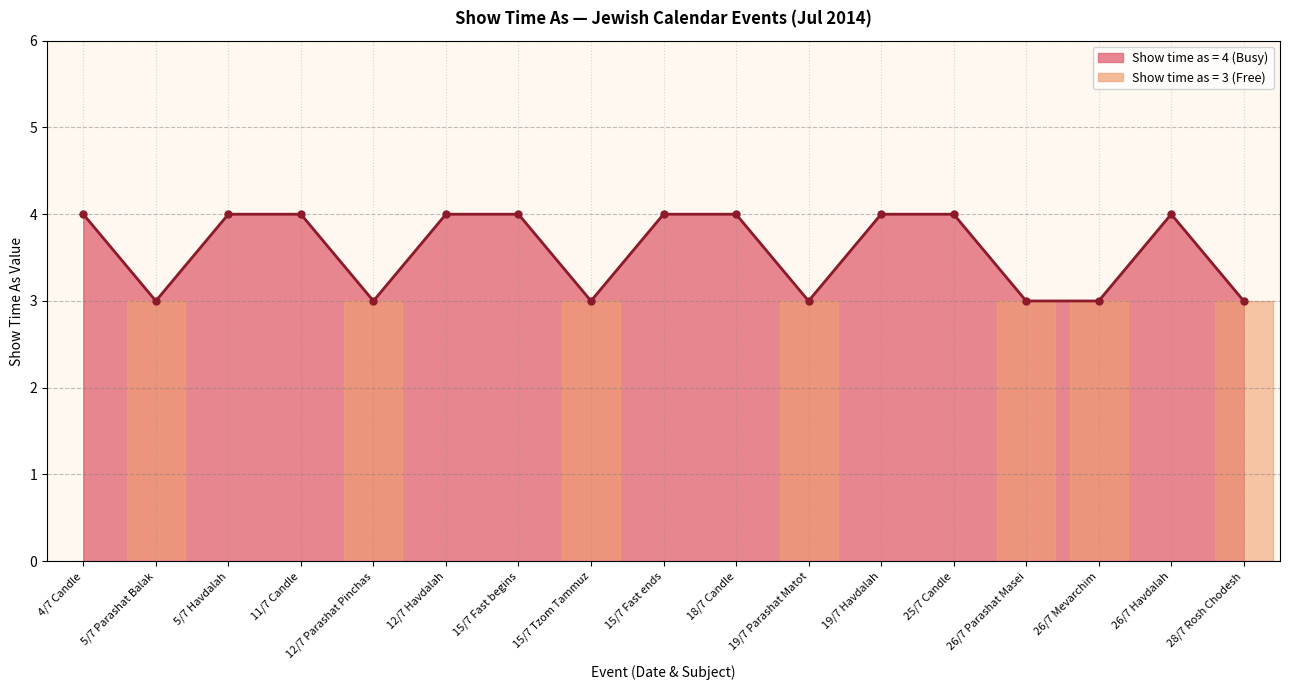

What is the ratio of the value at 19/7 Parashat Matot to the value at 15/7 Fast ends?

0.8